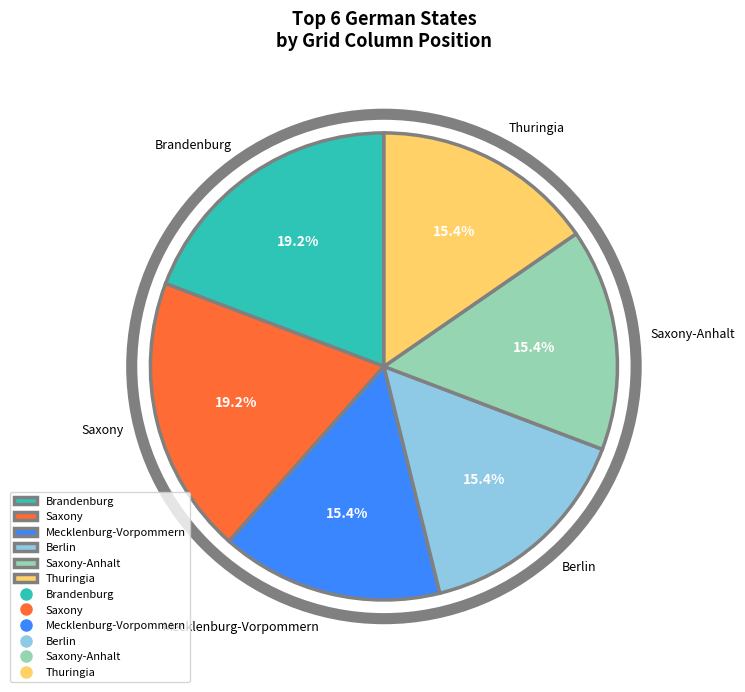

What is the ratio of the value at Thuringia to the value at Brandenburg?

0.8